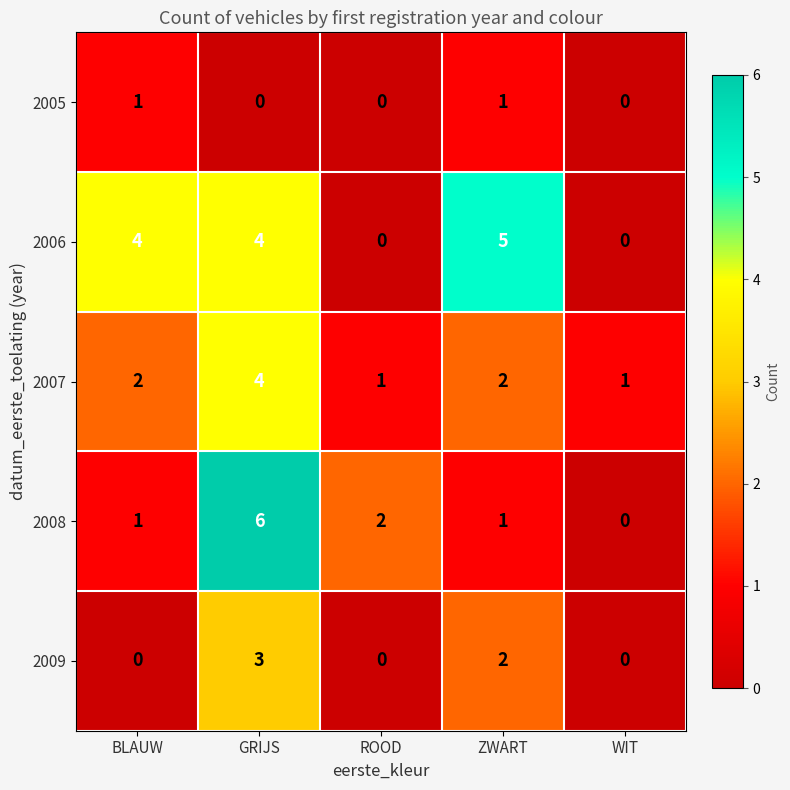

Which series has the largest range (max minus min)?

2008